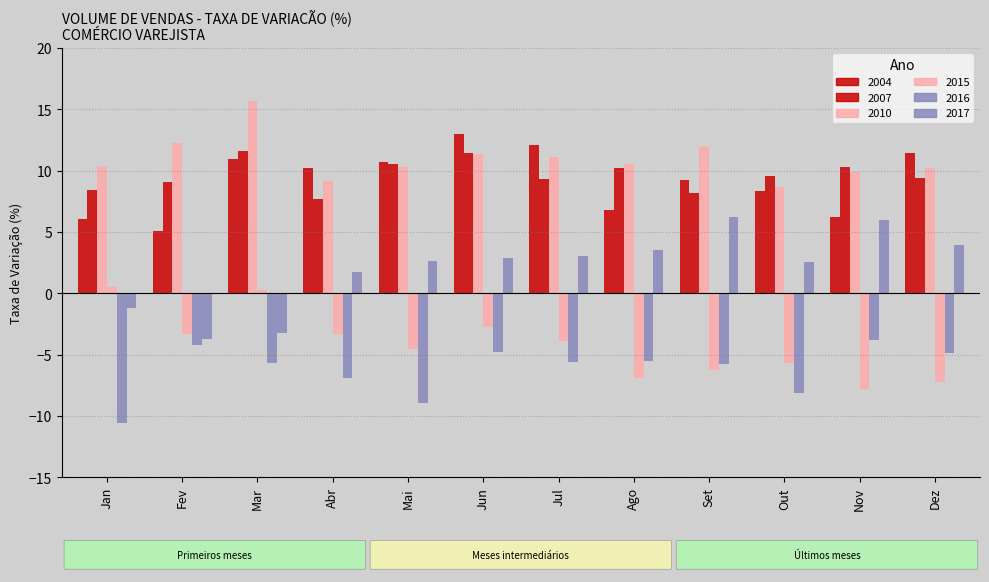

What is the total value across all series at Abr?

18.7